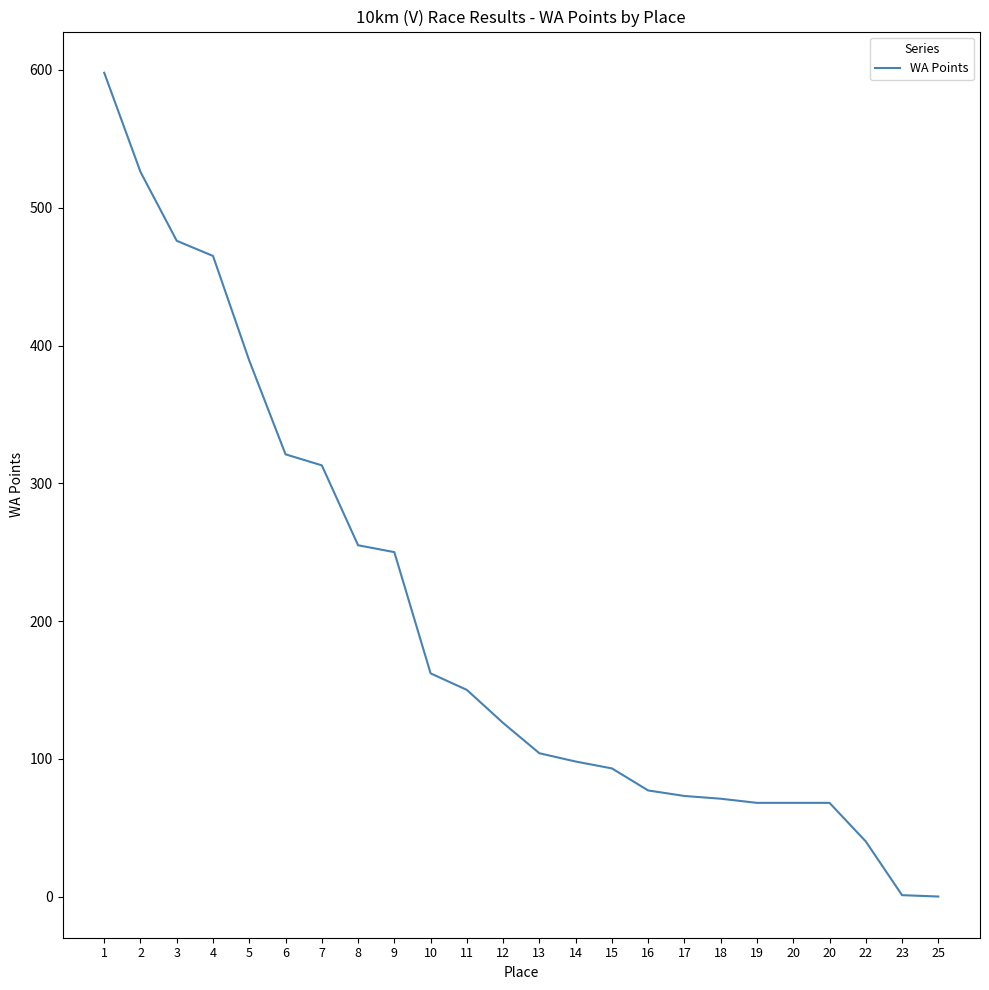

Between 10 and 19, which is larger?

10